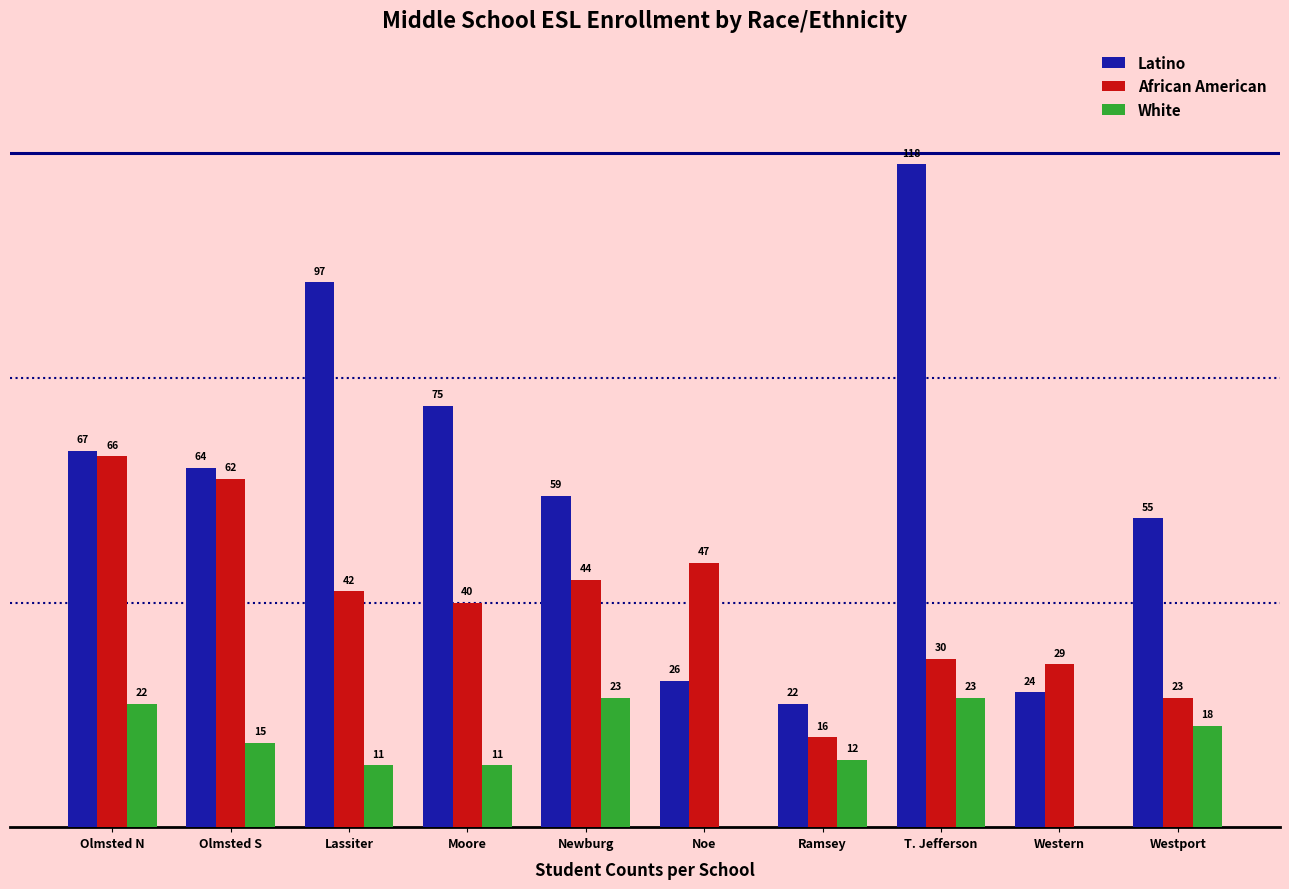

Are the bars grouped side by side (vs. stacked)?

Yes